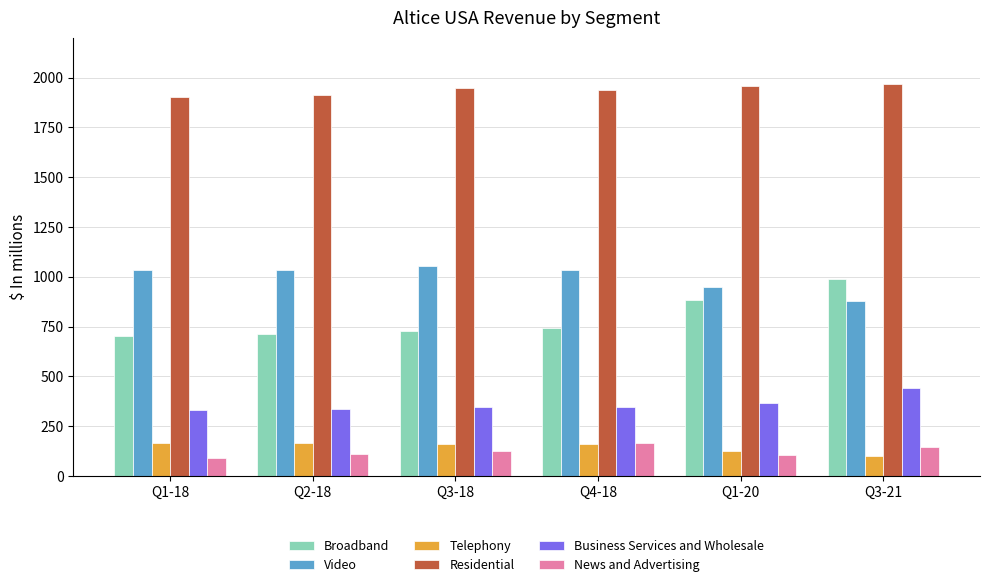

Does the chart contain stacked bars?

No